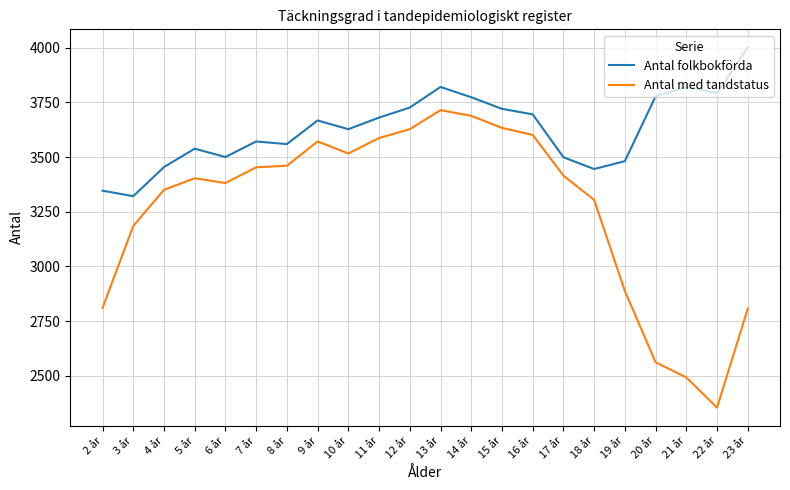

True or false: Antal folkbokförda and Antal med tandstatus cross at least once.

False